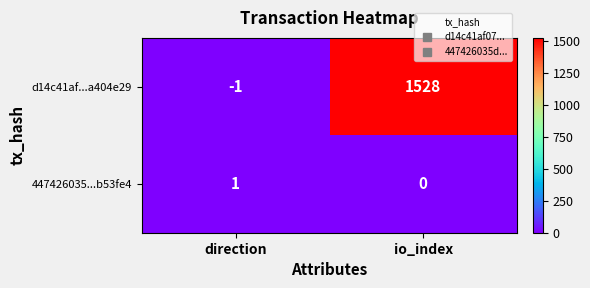

Read the d14c41af...a404e29 value at io_index.

1528